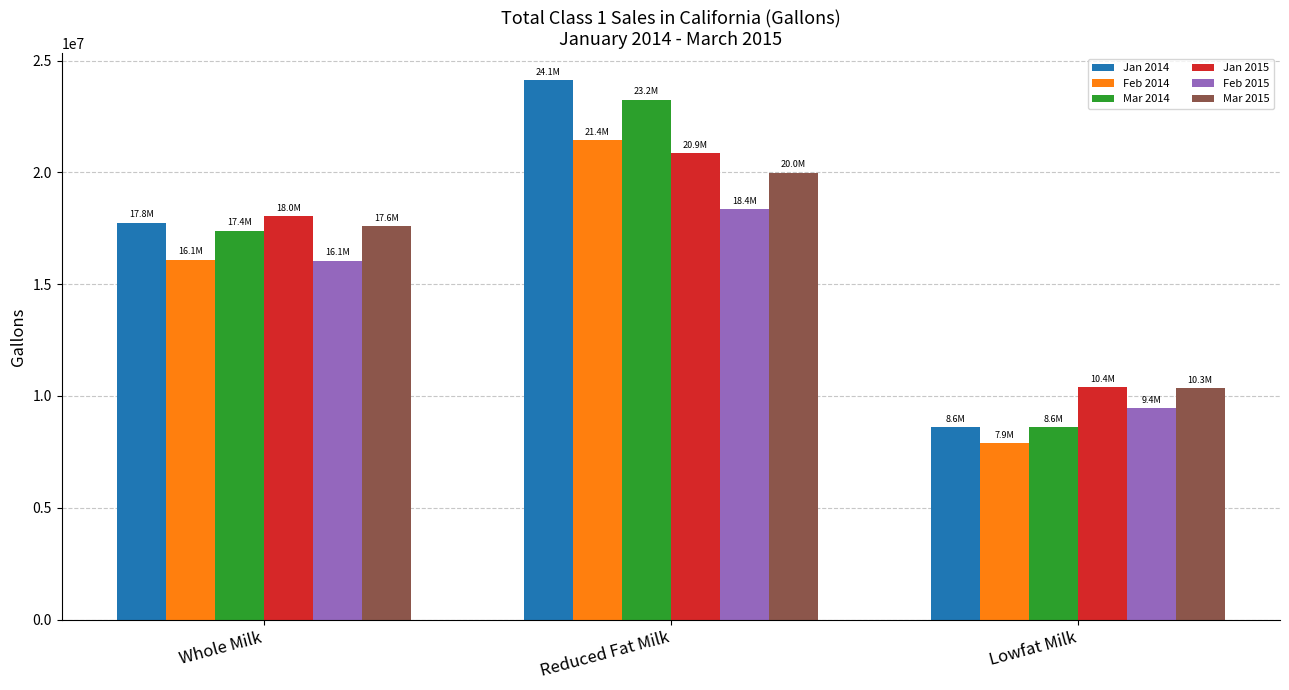

How many distinct data groups are displayed?

6